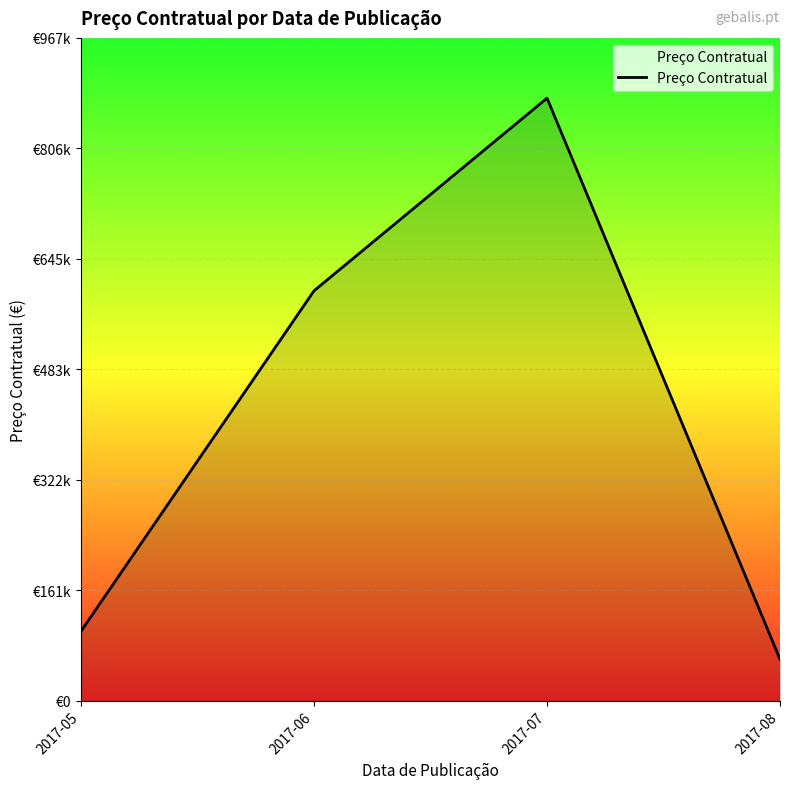

What is the smallest value displayed?

60500.0